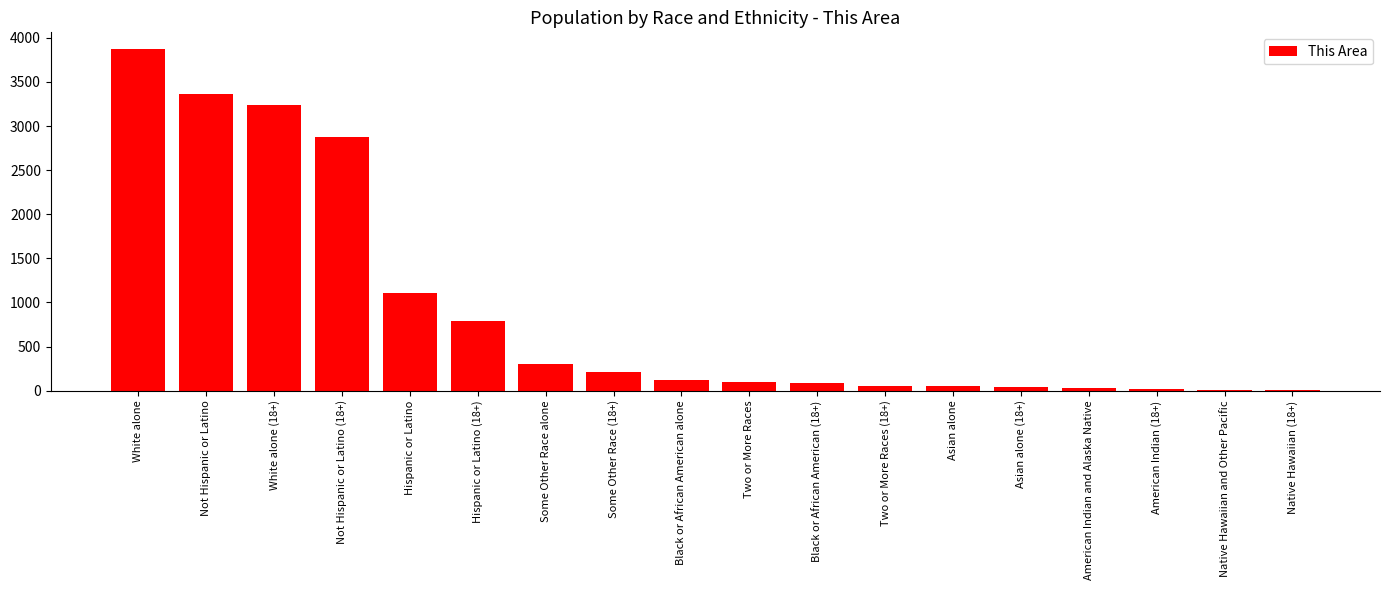

What is the difference between the values at Not Hispanic or Latino and Hispanic or Latino (18+)?

2579